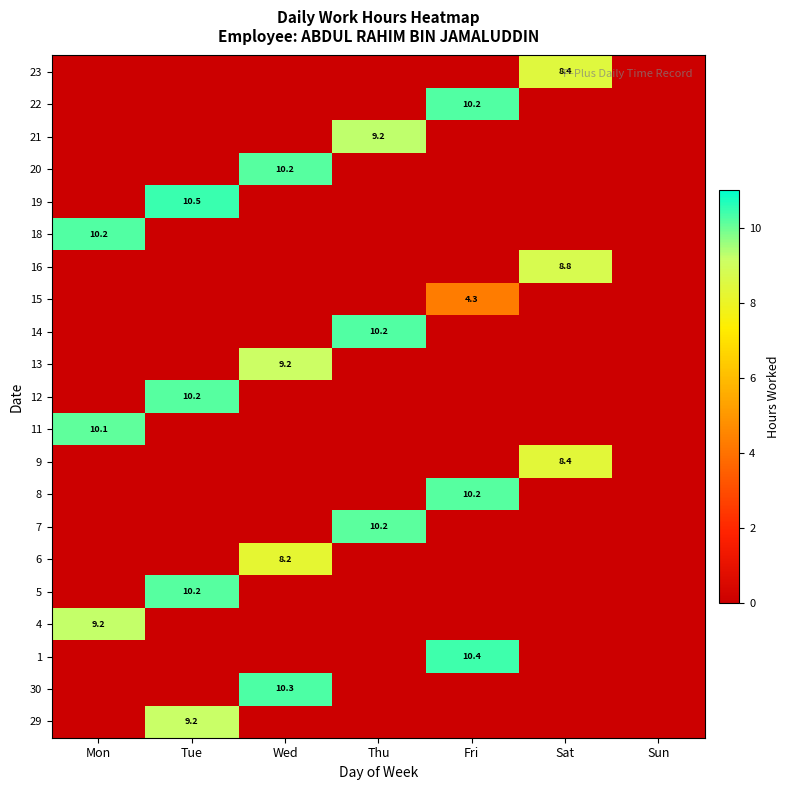

The value of 12 at Wed is 0.0. True or false?

True